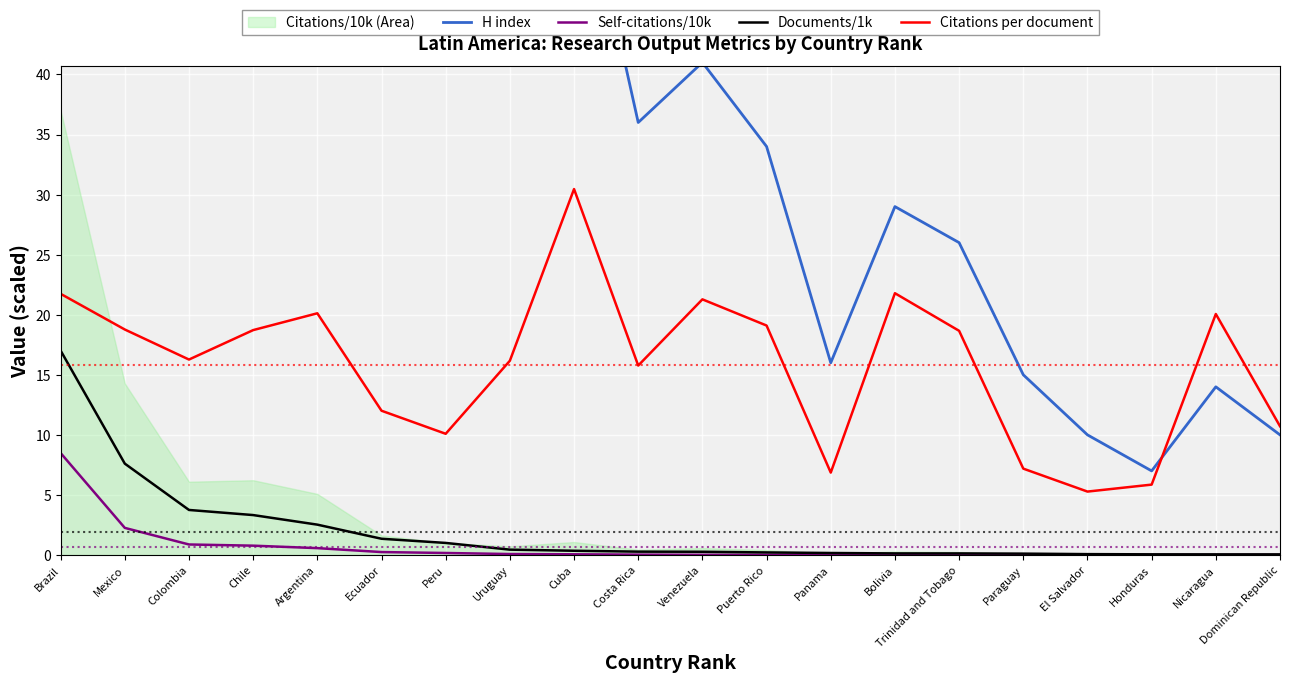

At which category is the sum across all series the highest?

Brazil